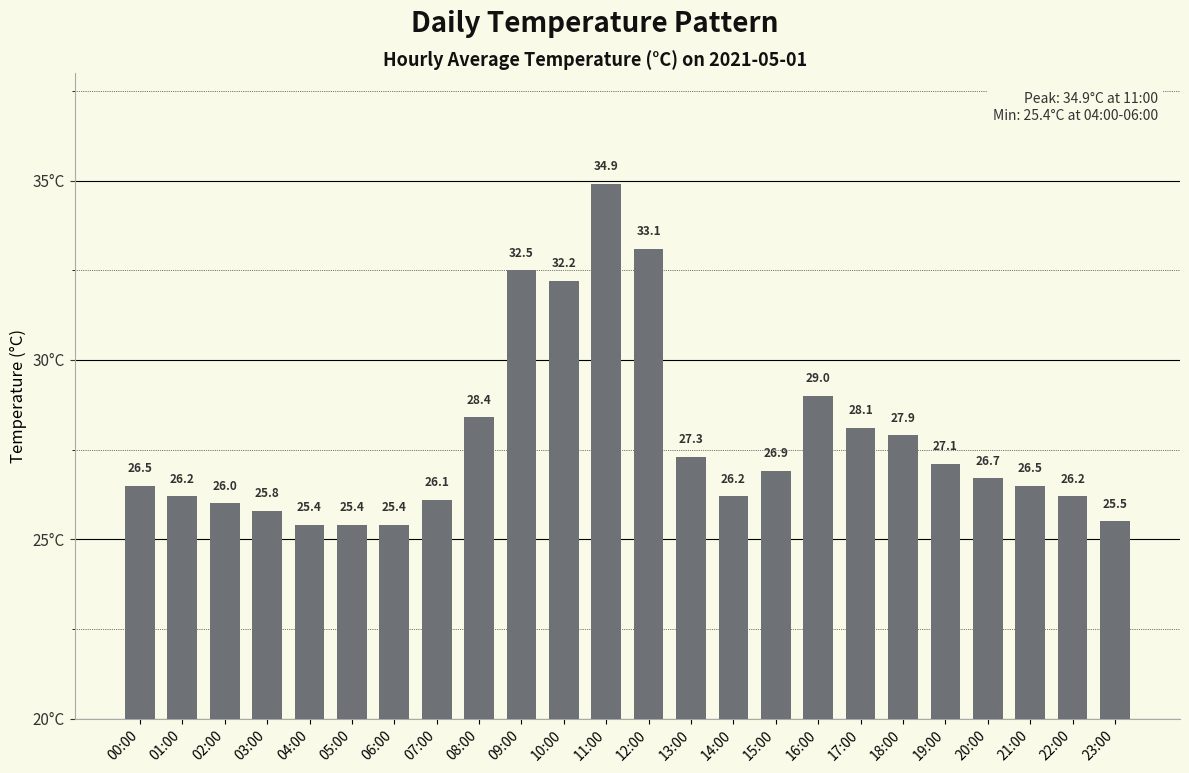

Where is the data nearest to the value 30?

16:00